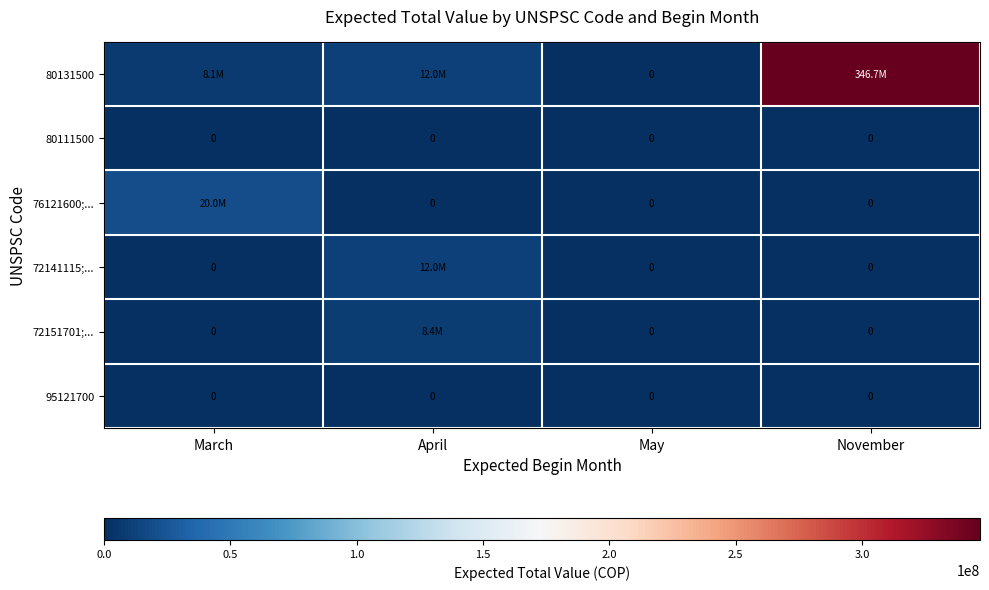

What is the difference between the 72141115;... values at April and March?

11997679